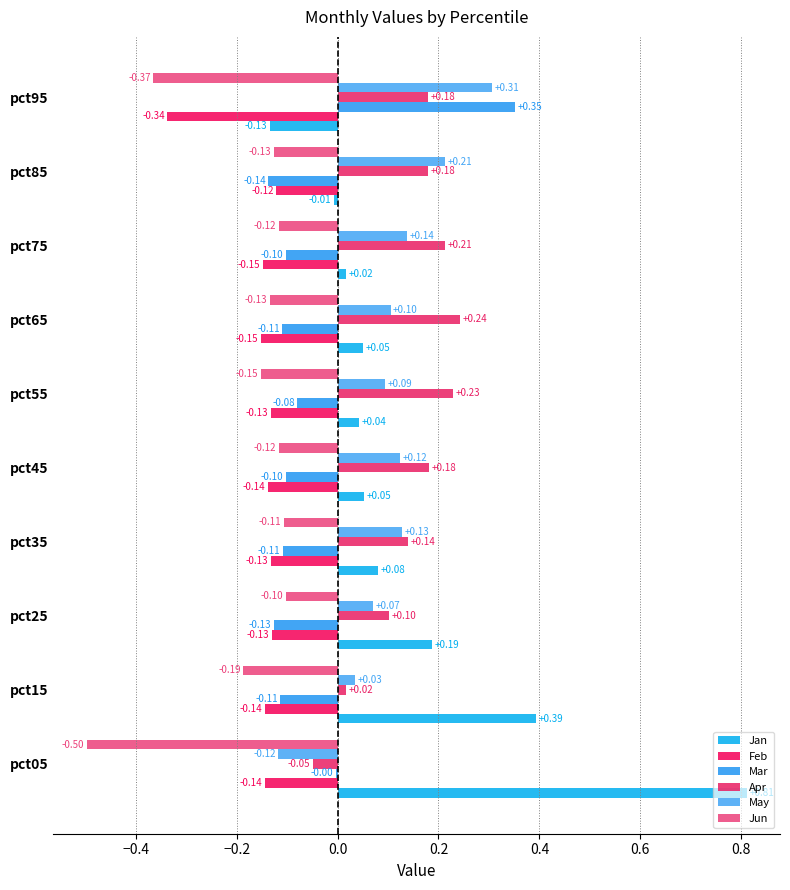

Which series has the largest range (max minus min)?

Jan